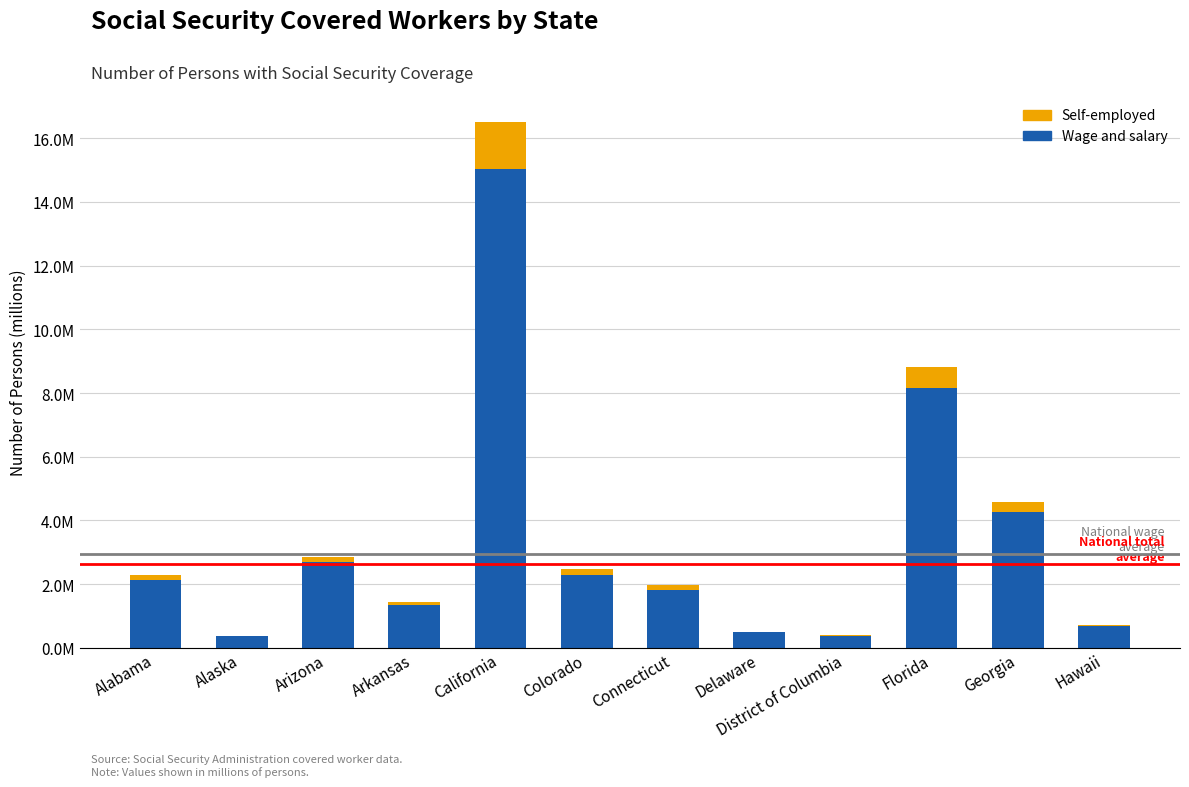

Which series has the largest total across all categories?

Wage and salary